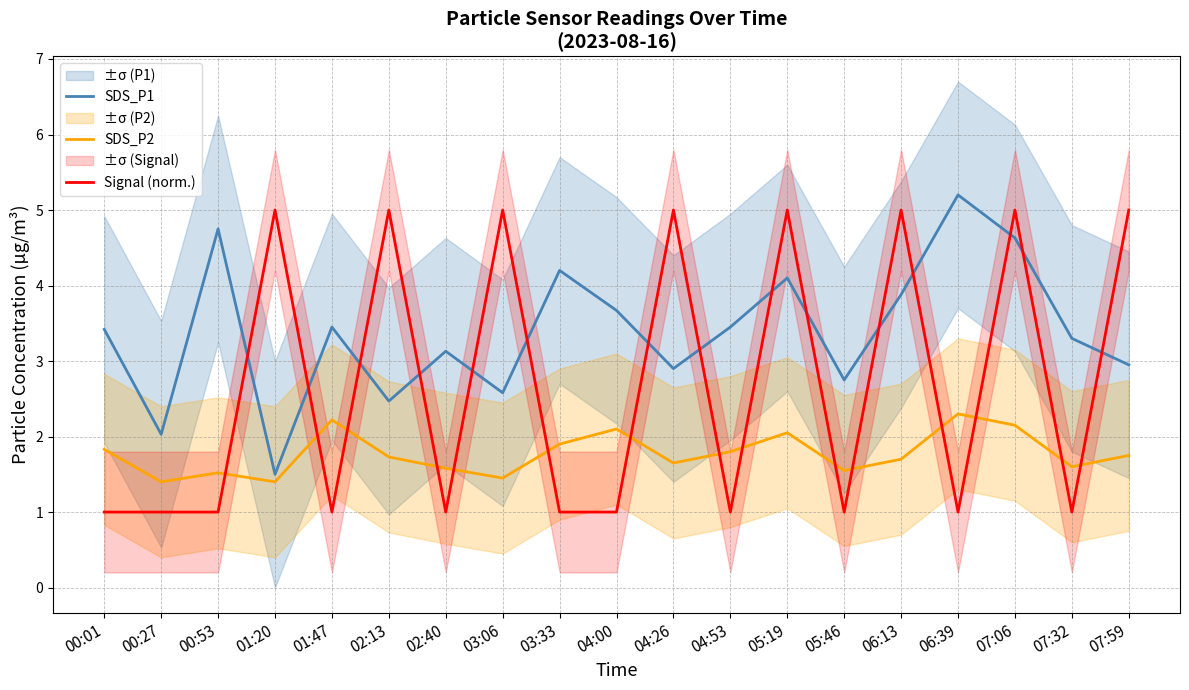

What is the highest value of the Signal (norm.) series?

5.0